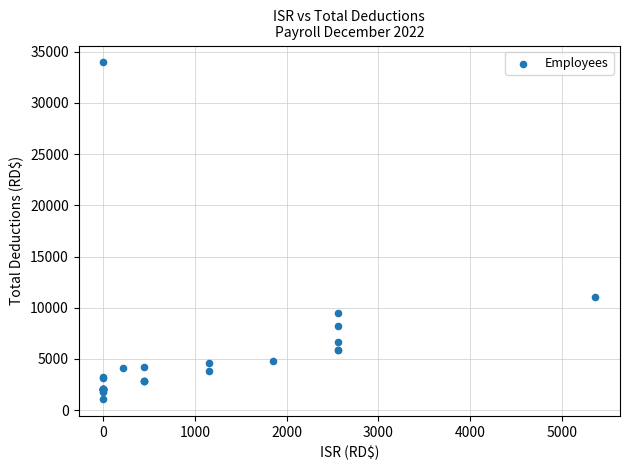

What Y value in the scatter plot is closest to 17516?

11064.5